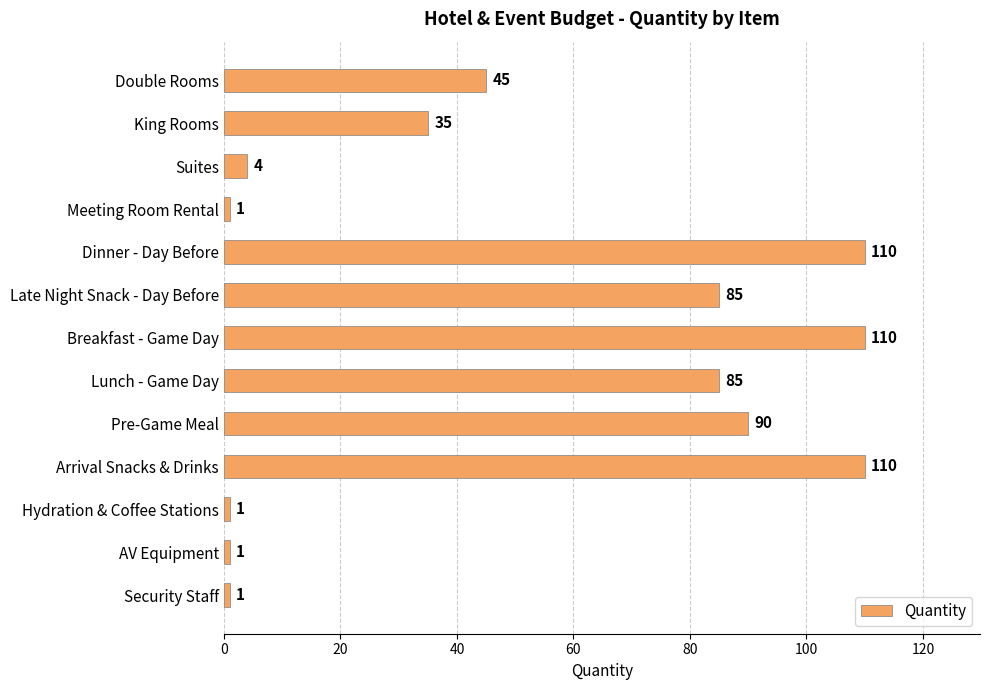

Where is the data nearest to the value 55?

Double Rooms